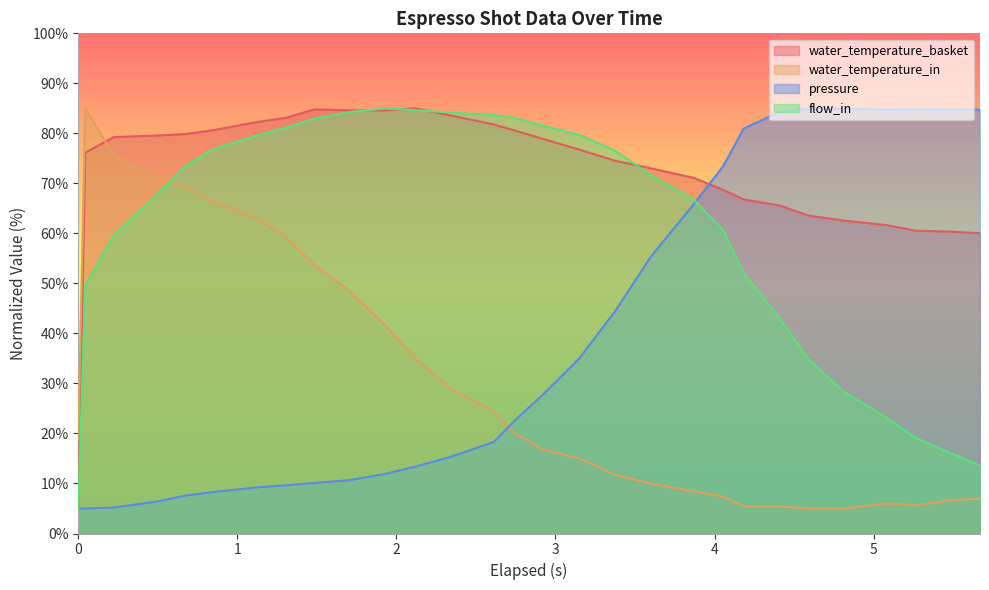

True or false: flow_in and water_temperature_basket intersect in this chart.

True